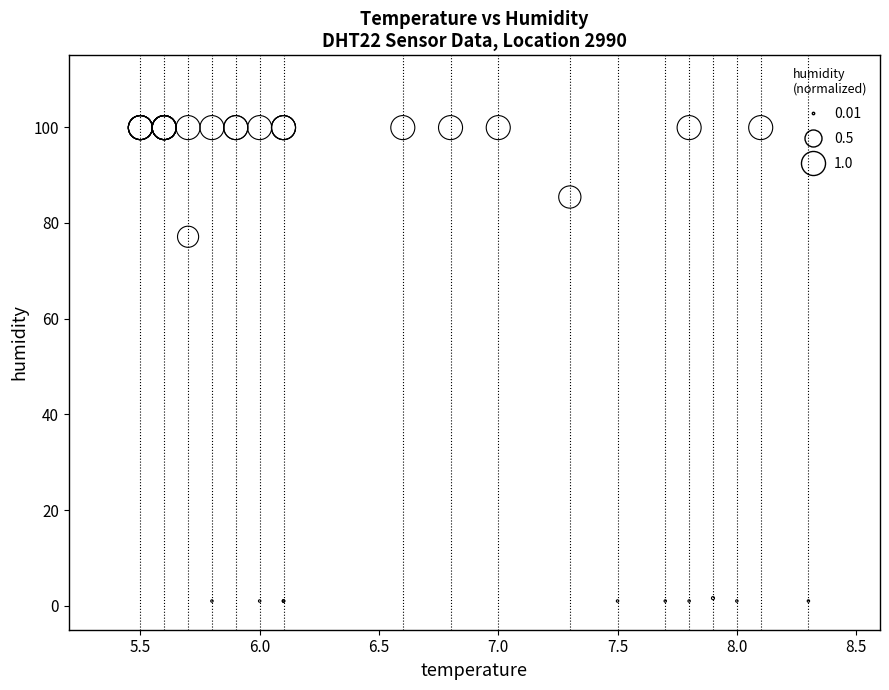

What Y value in the scatter plot is closest to 50?

77.1